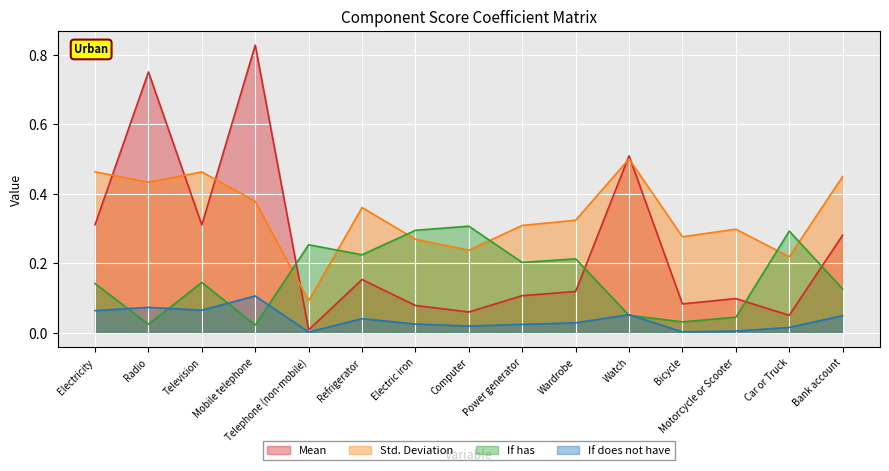

Between Power generator and Car or Truck, which series saw the biggest shift?

Std. Deviation